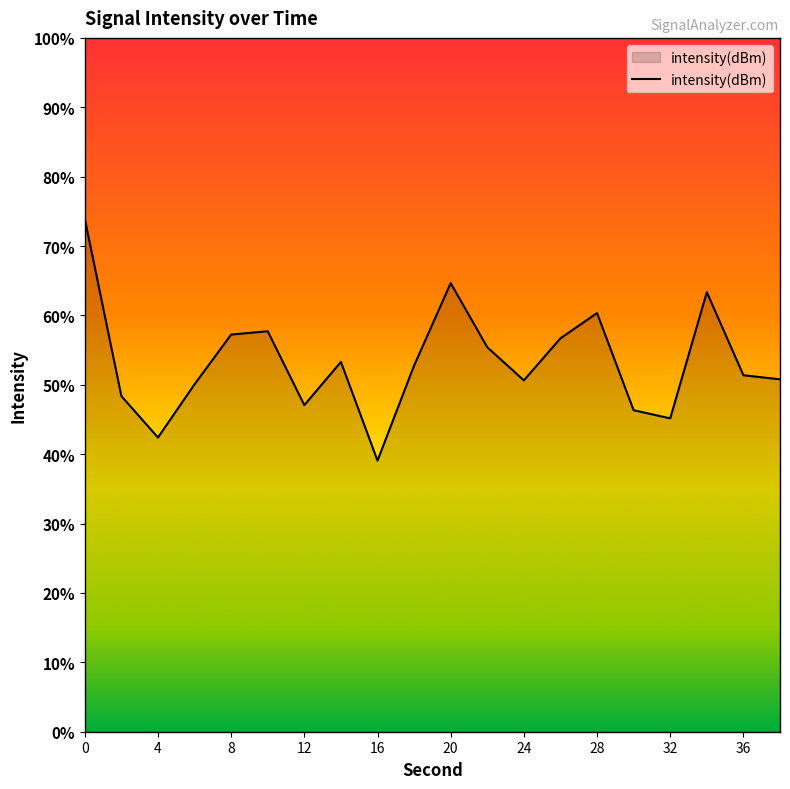

How many data points are less than -109?

12